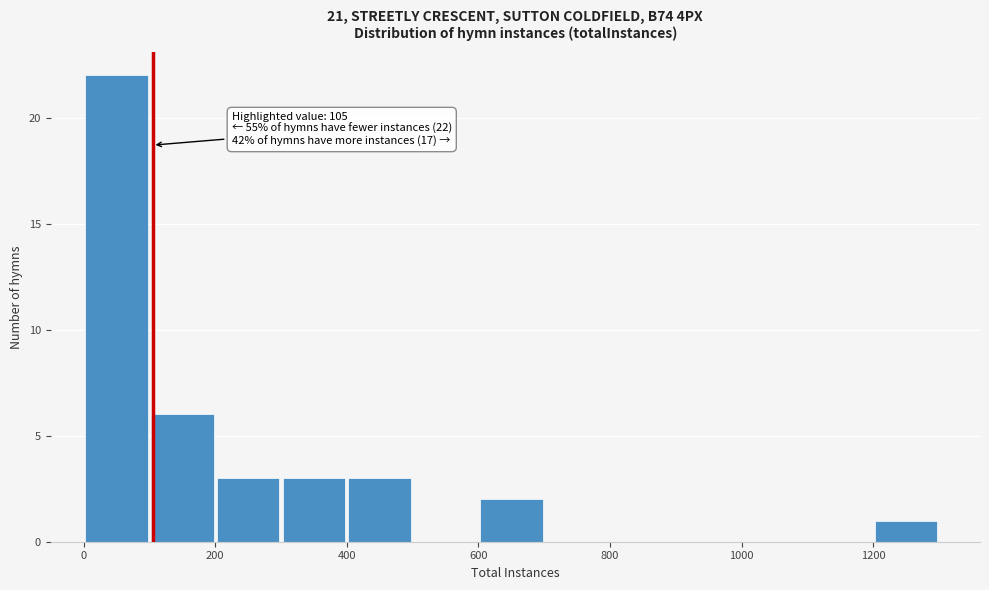

Which range on the x-axis has the tallest bar?

0 to 100